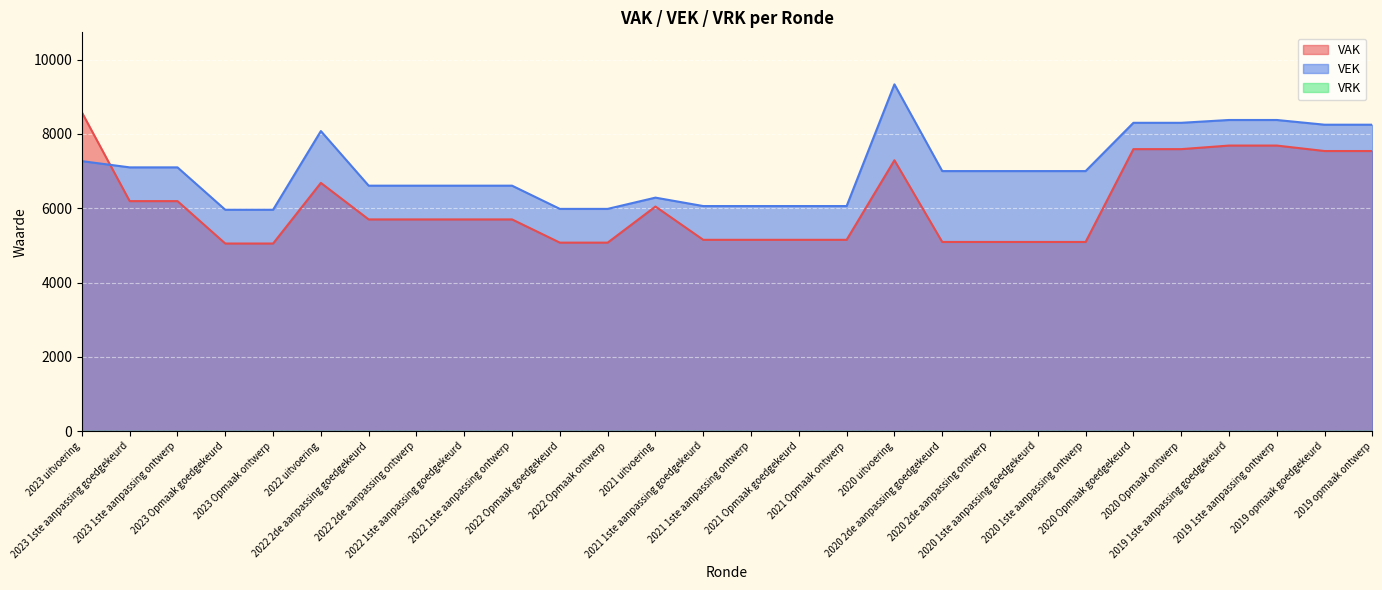

How many data points does each series have?

28